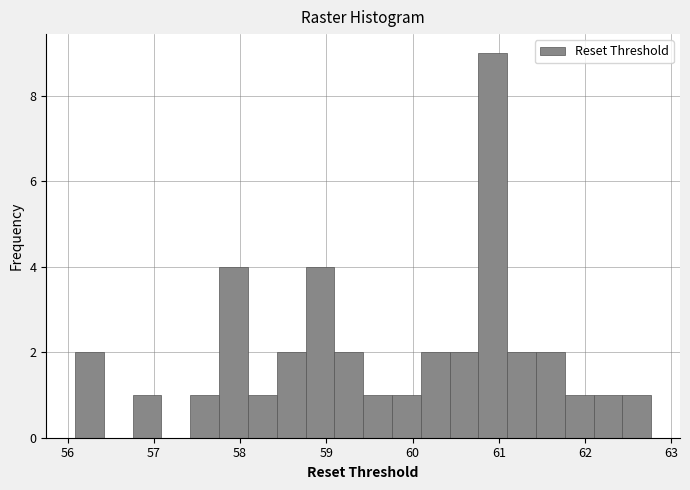

Read against the x-axis, roughly where is the centre of the tallest bar?

60.9